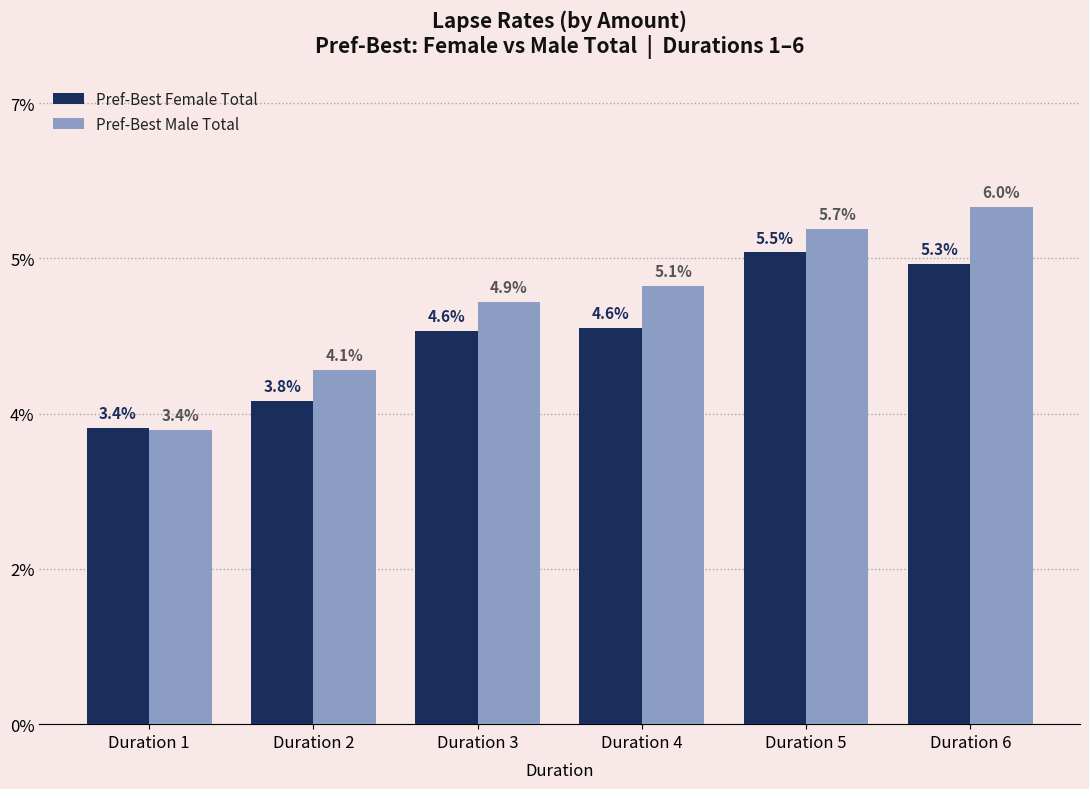

At Duration 6, list the series in order from smallest to largest.

Pref-Best Female Total, Pref-Best Male Total